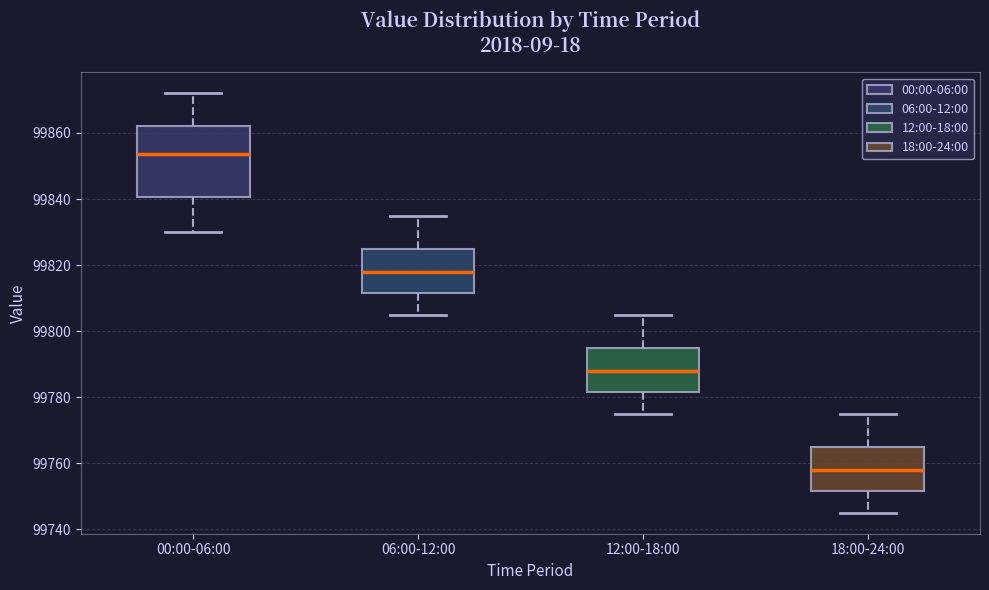

Reading left to right, transcribe this box plot: for each box, give where its median line is, the range the box spans, and where its two whiskers end, as read against the y-axis. The values are not printed on the chart, so give them approximately, as read against the axis.

00:00-06:00: median 99854, box 99840 to 99862, whiskers 99830 to 99872
06:00-12:00: median 99818, box 99812 to 99826, whiskers 99806 to 99836
12:00-18:00: median 99788, box 99782 to 99796, whiskers 99776 to 99806
18:00-24:00: median 99758, box 99752 to 99766, whiskers 99746 to 99776